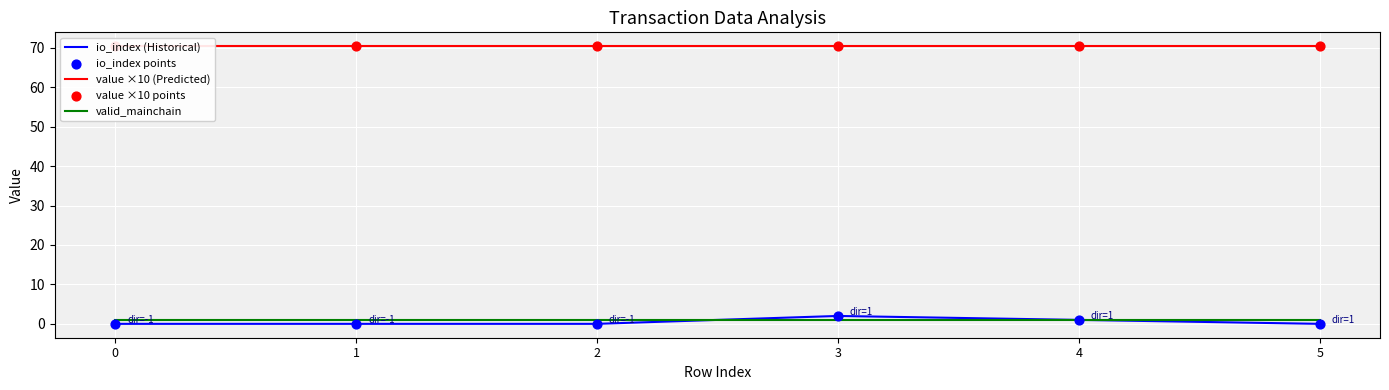

Which series has the largest Y range (max minus min)?

io_index (Historical)